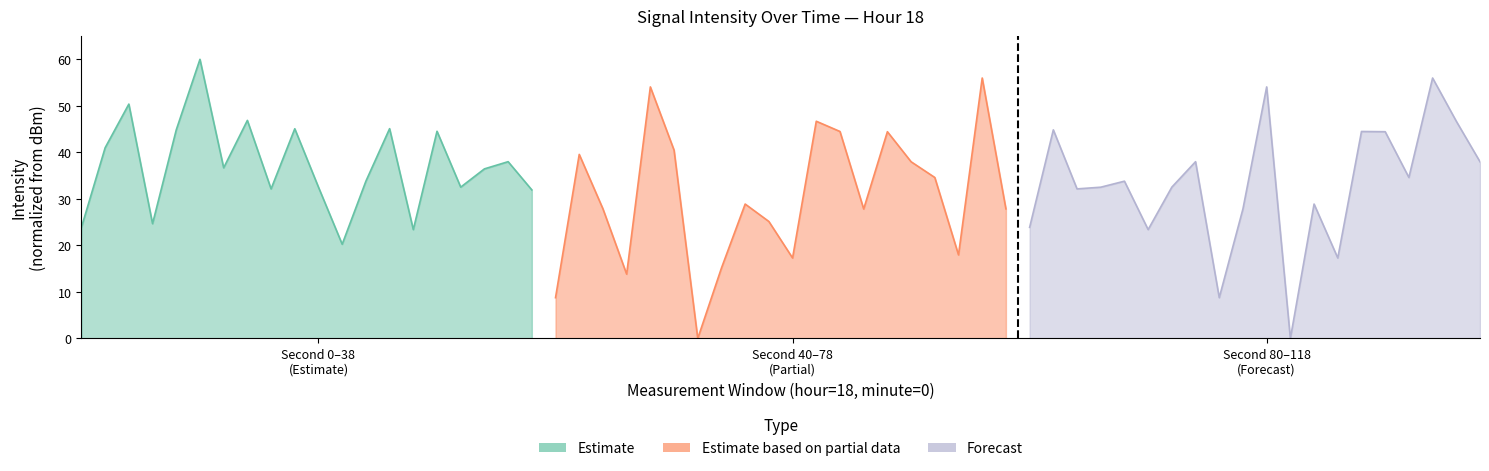

What is the difference between the highest and lowest values at 2?

5.3